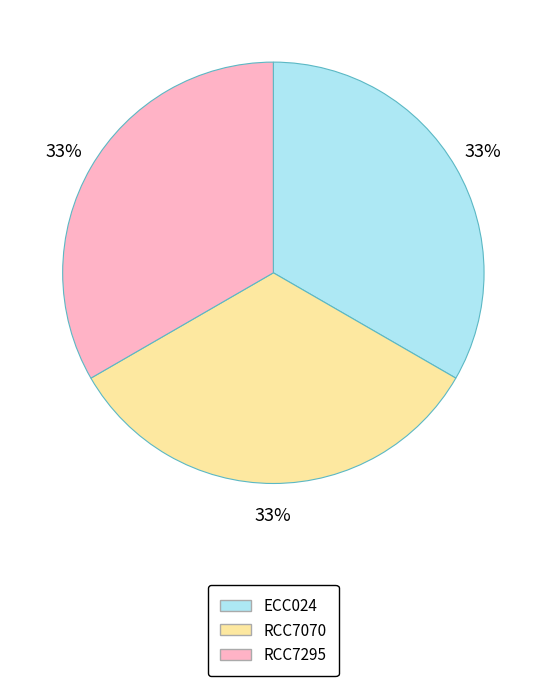

What is the ratio of the value at RCC7070 to the value at RCC7295?

1.0